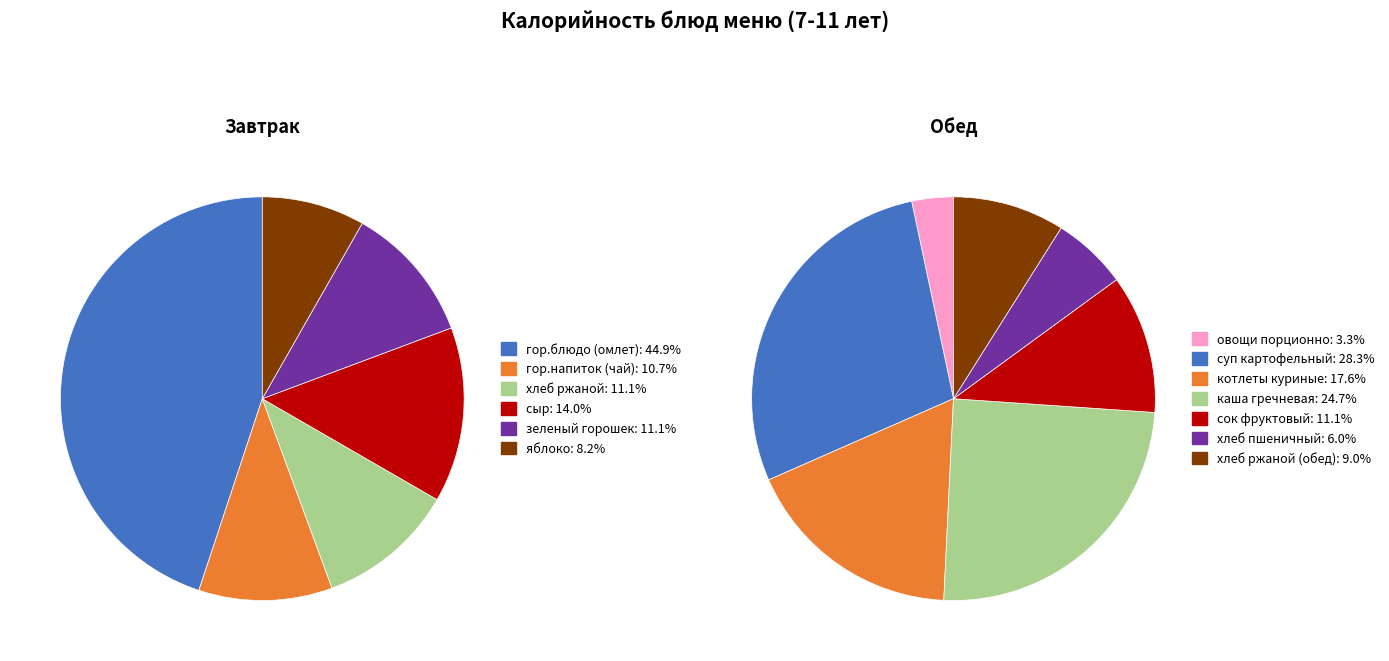

True or false: котлеты куриные accounts for 18% of the total.

False